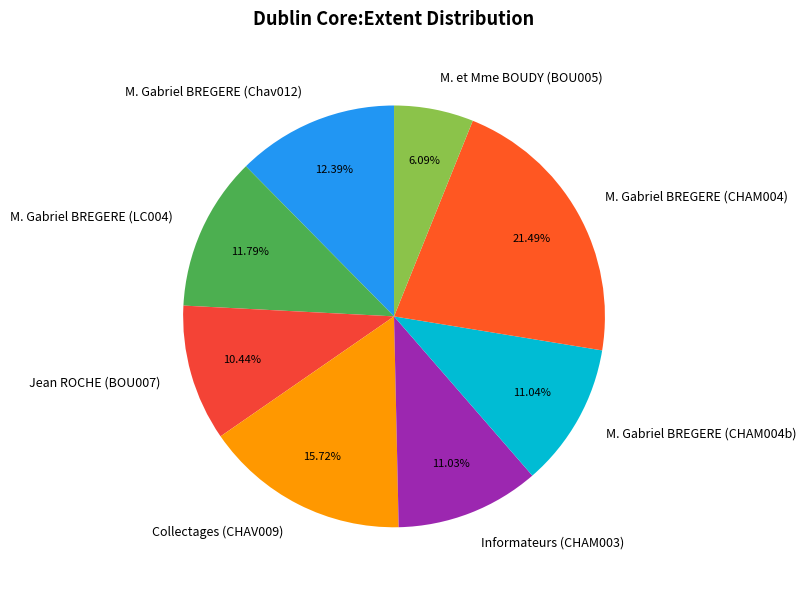

Which category has the smallest portion of the pie?

M. et Mme BOUDY (BOU005)